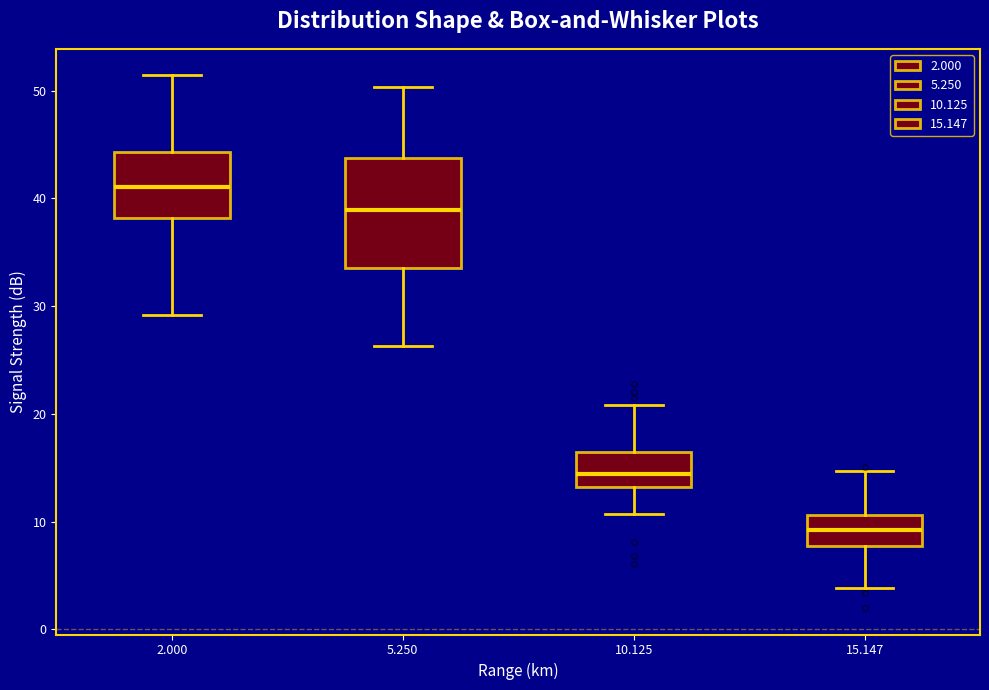

Where does the median line of the box at x = 2.000 sit on the y-axis? The values are not printed on the chart, so give them approximately, as read against the axis.

41